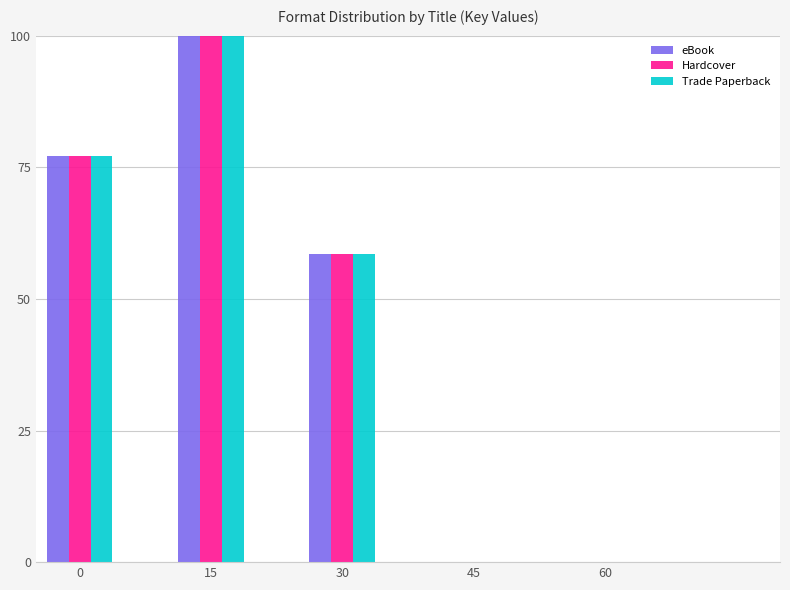

Where is eBook nearest to the value 50?

30